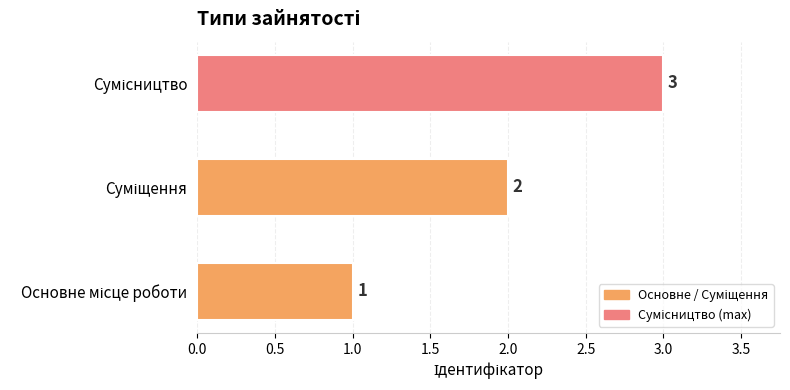

What is the greatest value displayed?

3